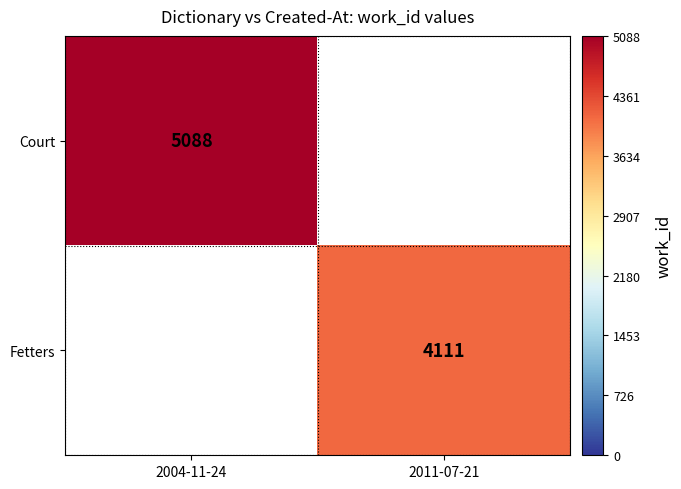

At how many categories does at least one series exceed 4728?

1